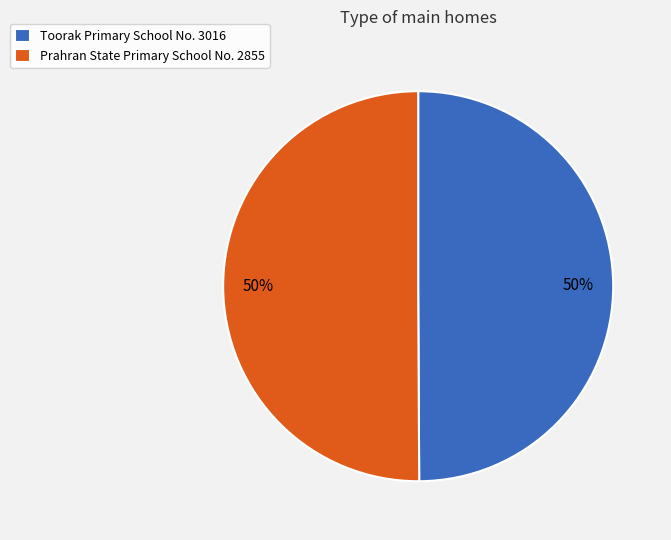

How many slices are in this pie chart?

2